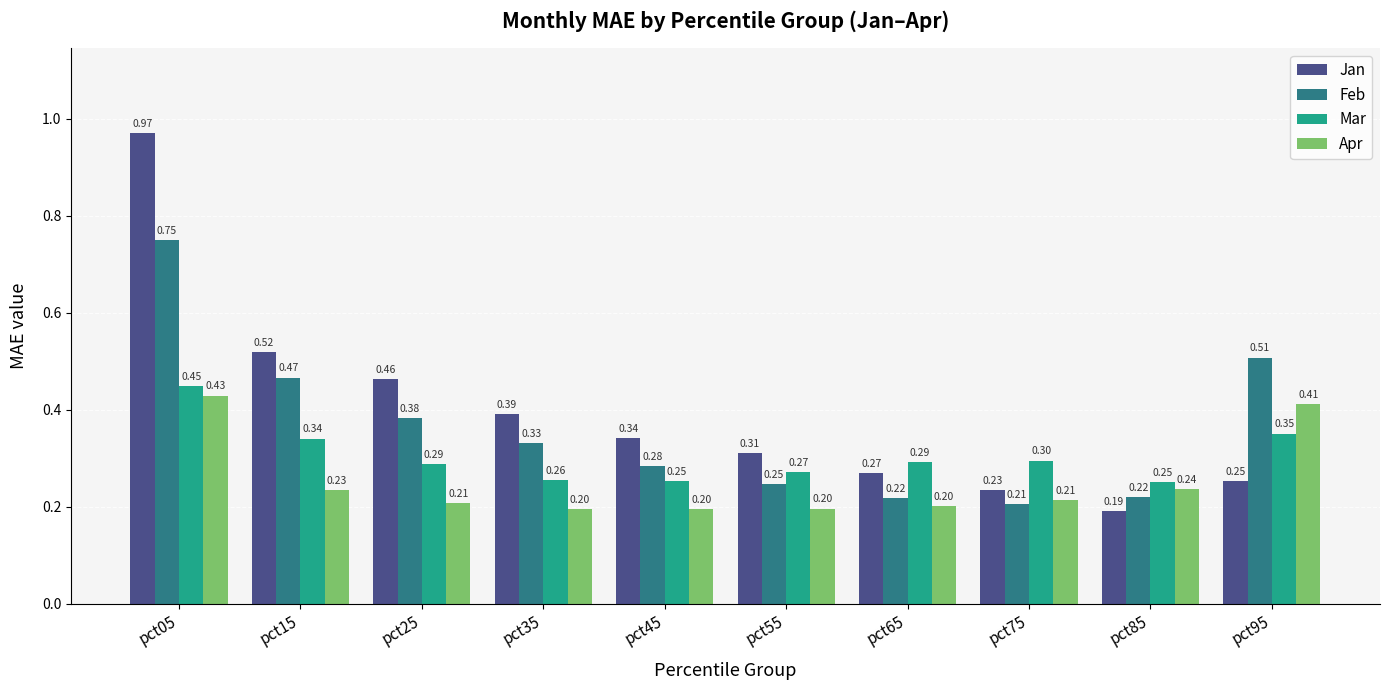

At which category is the sum across all series the highest?

pct05